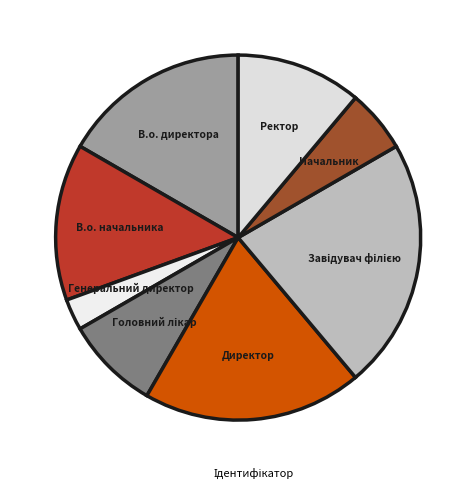

Is there a majority slice in this chart?

No